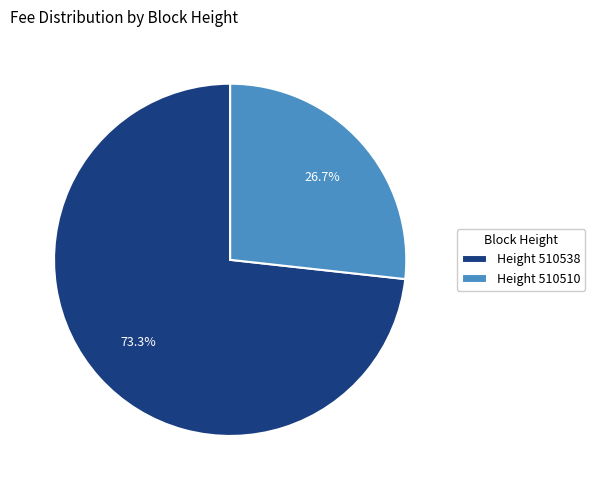

Which has a higher value, Height 510510 or Height 510538?

Height 510538